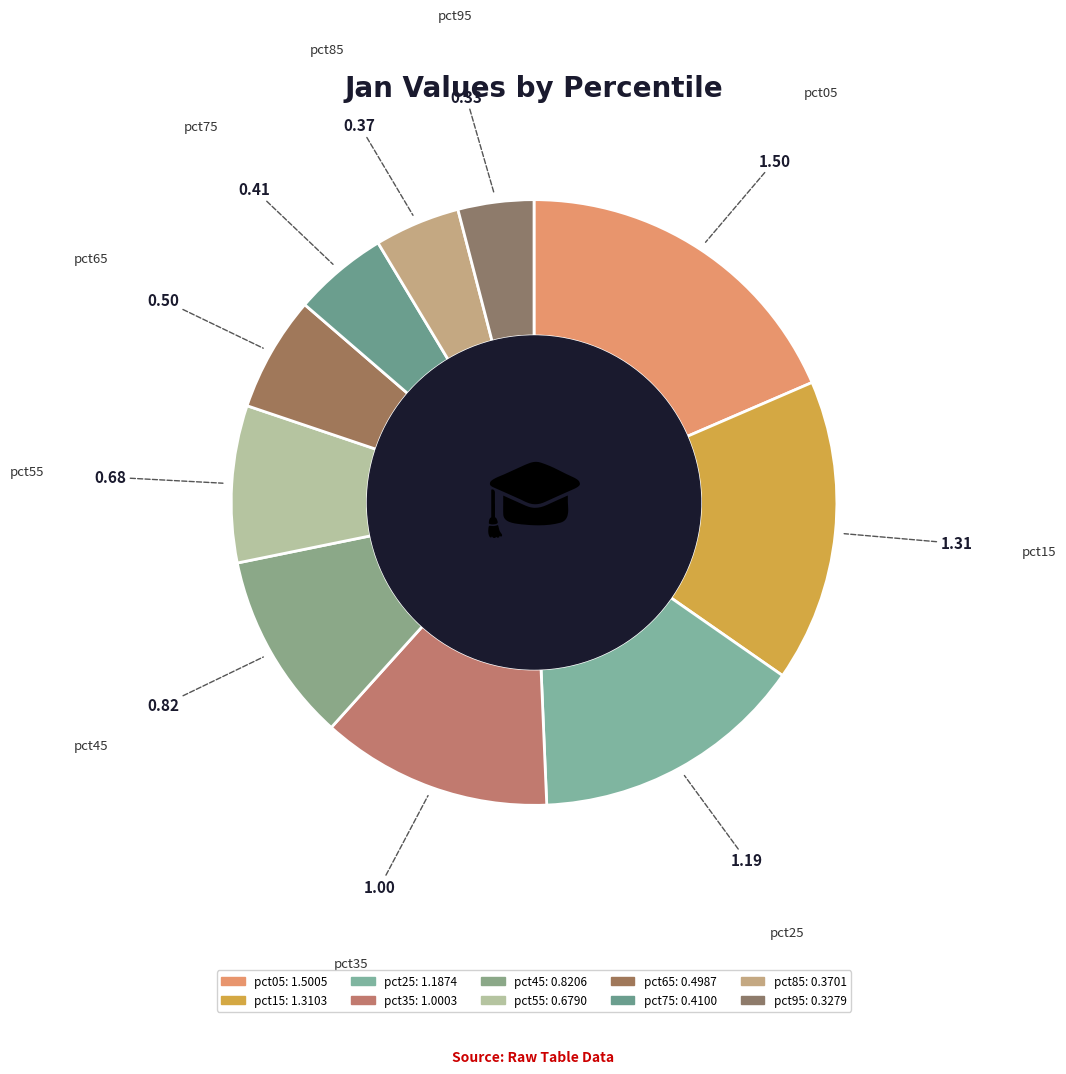

Is the sum of pct15 and pct05 greater than half?

No